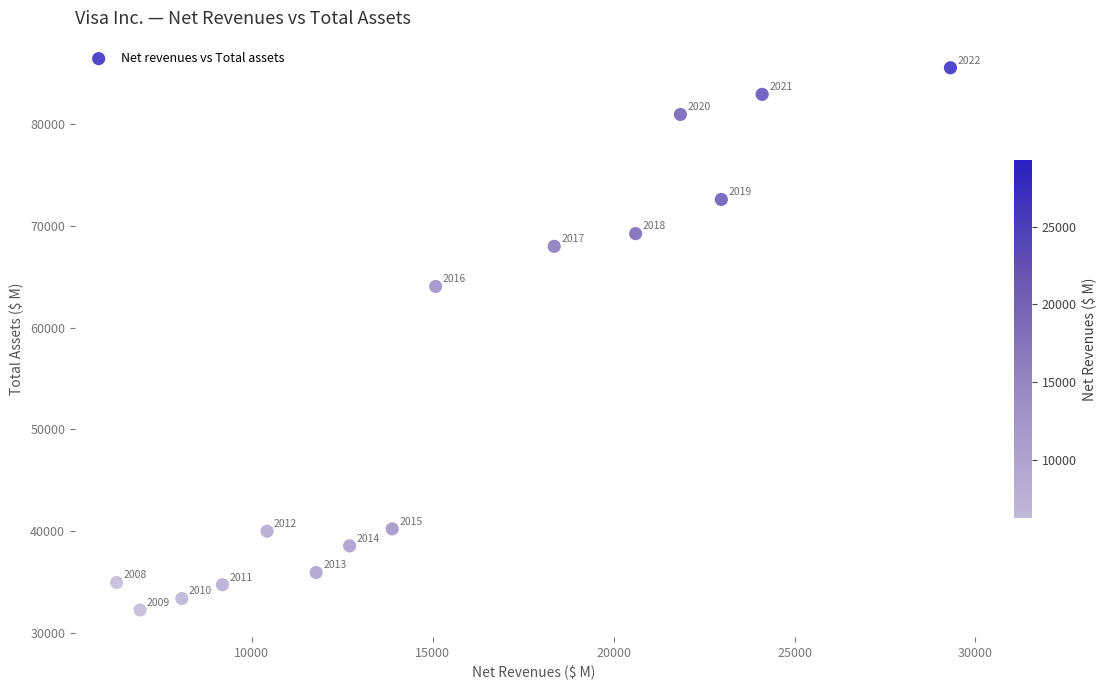

What is the range of Y values (max minus min)?

53220